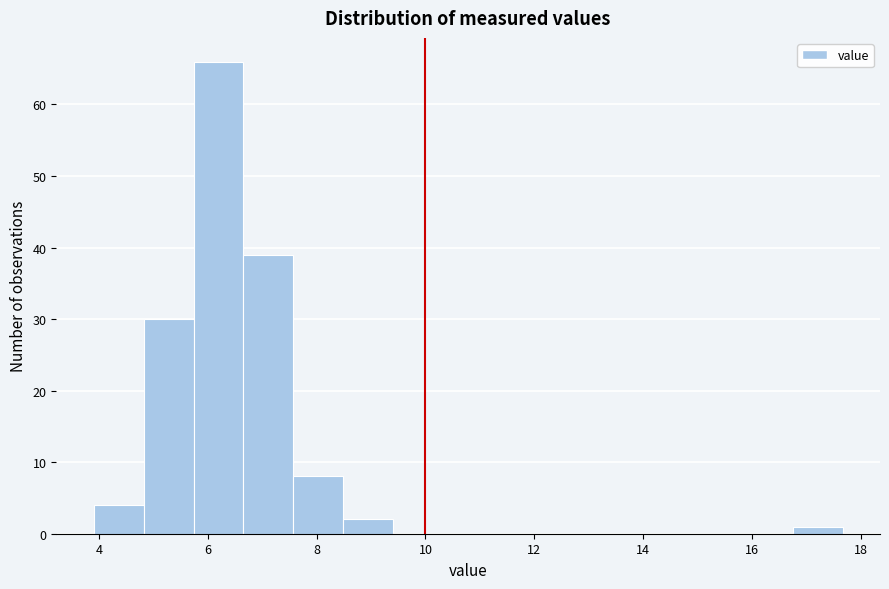

What is the height of the bar covering 5.8 to 6.6 on the x-axis? Neither the bar edges nor the heights are printed on the chart, so give them approximately, as read against the axes.

66